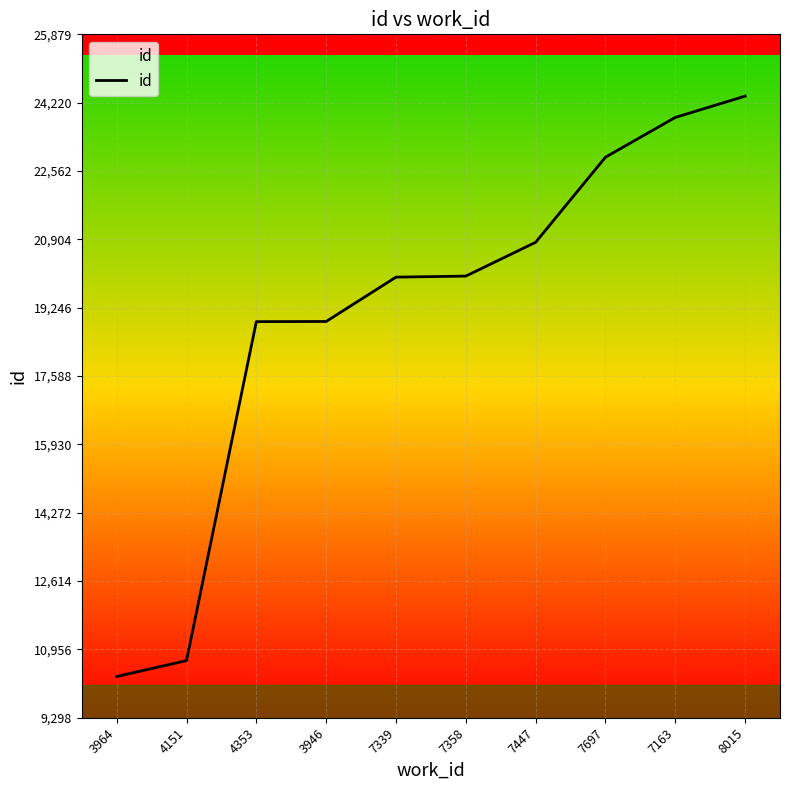

The value at 4353 is 18908. True or false?

True